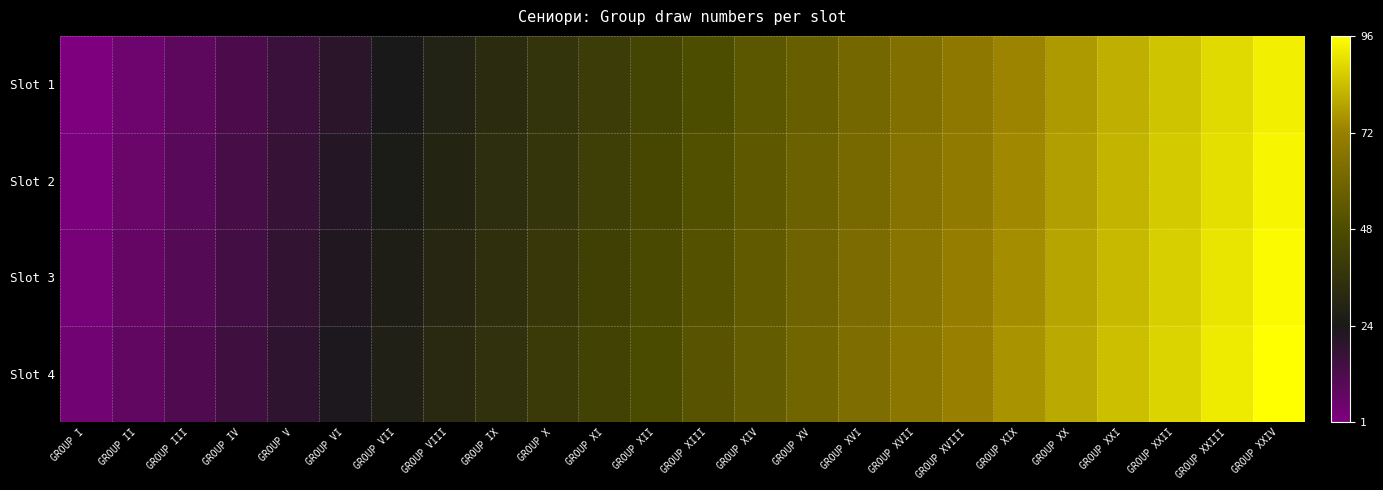

At which category does the chart reach its peak across all series?

GROUP XXIV